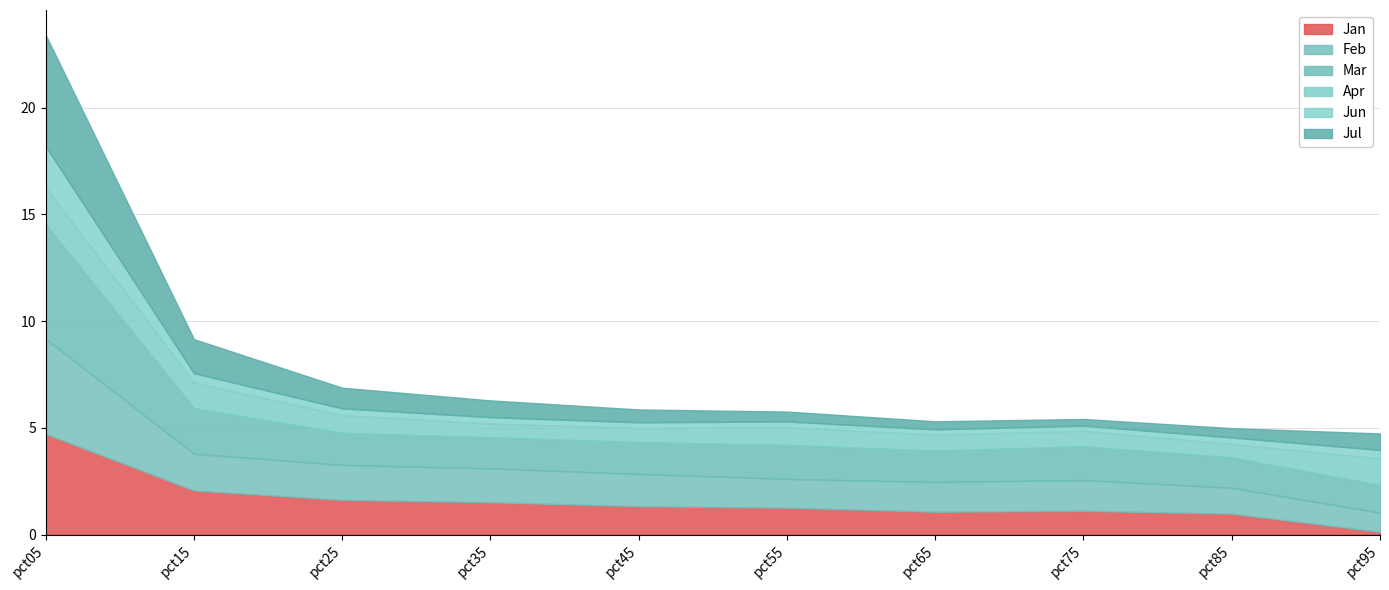

Reading left to right, transcribe all the data shown in this chart.

Jan: 4.7	2.1	1.6	1.5	1.3	1.3	1.1	1.1	1.0	0.1
Feb: 4.5	1.7	1.6	1.6	1.5	1.3	1.4	1.4	1.2	0.9
Mar: 5.4	2.1	1.5	1.5	1.5	1.6	1.5	1.6	1.4	1.3
Apr: 1.7	1.2	0.8	0.6	0.7	0.8	0.7	0.7	0.6	1.2
Jun: 1.9	0.4	0.3	0.3	0.3	0.3	0.2	0.2	0.3	0.4
Jul: 5.2	1.6	1.0	0.8	0.6	0.5	0.4	0.3	0.4	0.8